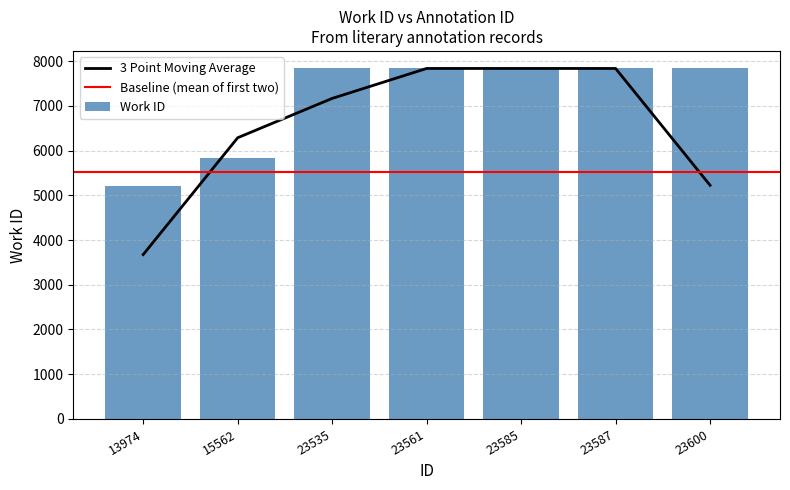

Reading left to right, transcribe all the data shown in this chart.

5197	5826	7835	7835	7835	7835	7835